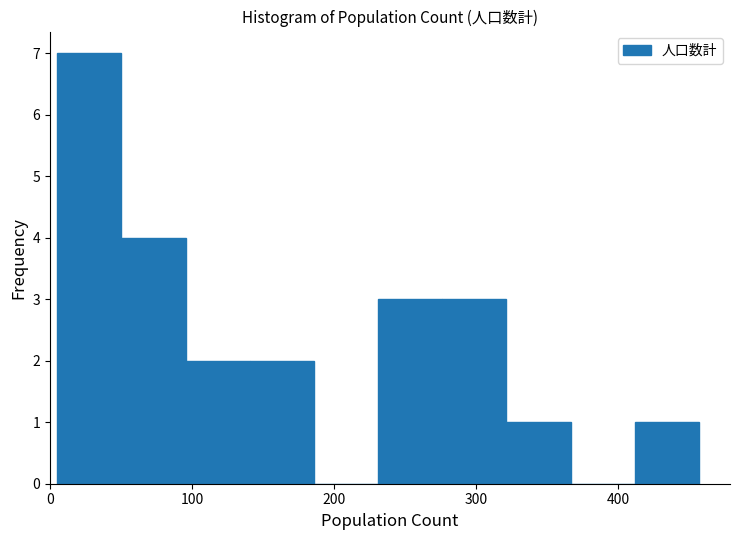

How tall is the bar that spans 140 to 190 on the x-axis? Neither the bar edges nor the heights are printed on the chart, so give them approximately, as read against the axes.

2